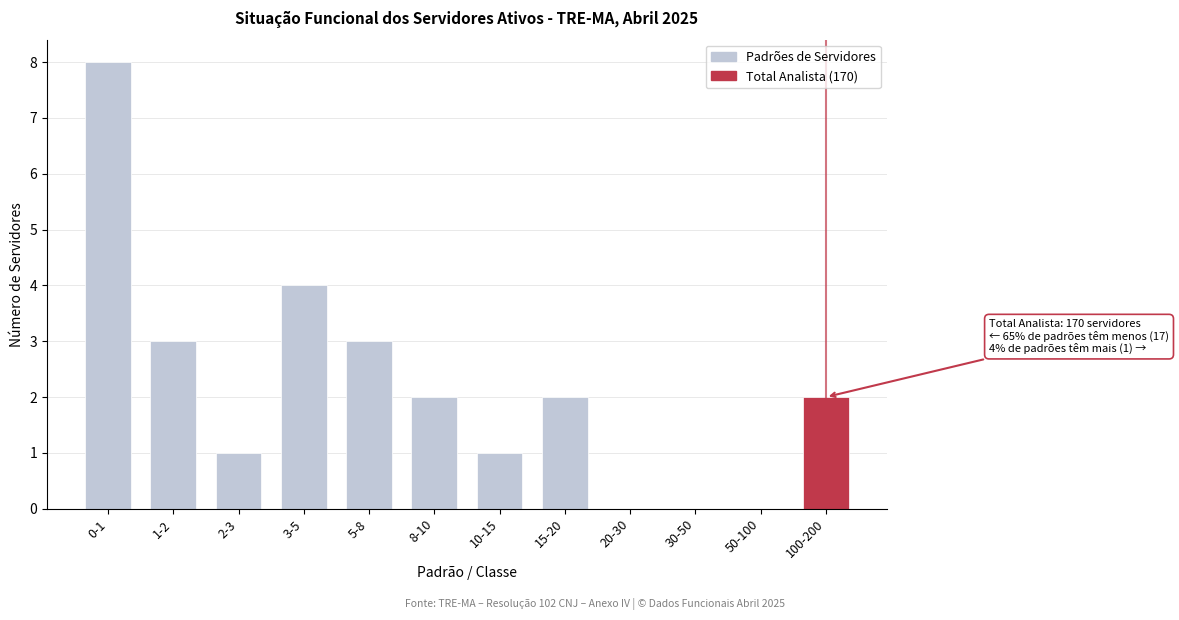

Reading left to right, list all the values displayed in this chart.

0-1=8	1-2=3	2-3=1	3-5=4	5-8=3	8-10=2	10-15=1	15-20=2	20-30=0	30-50=0	50-100=0	100-200=2